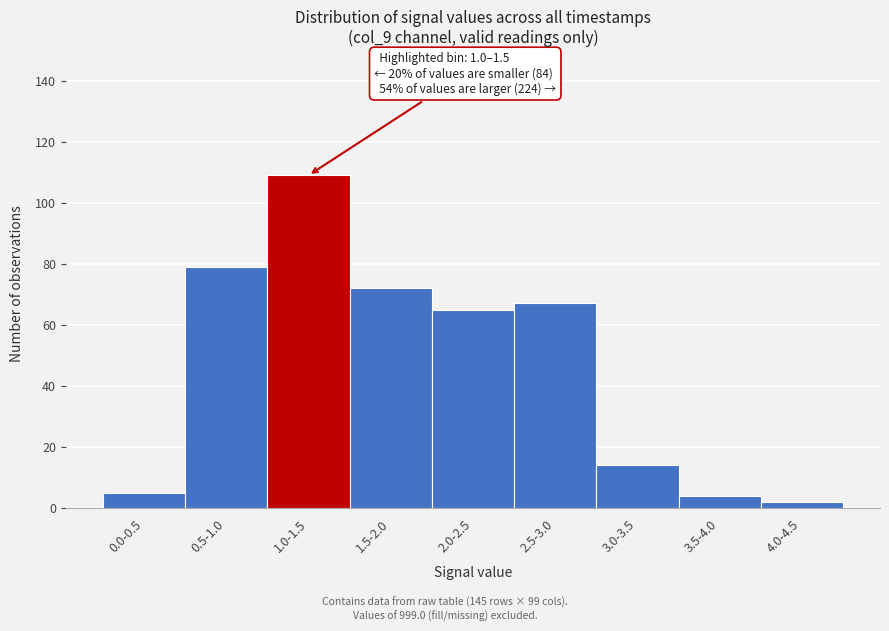

Reading right to left, extract all data points from this chart.

4.0-4.5=2	3.5-4.0=4	3.0-3.5=14	2.5-3.0=67	2.0-2.5=65	1.5-2.0=72	1.0-1.5=109	0.5-1.0=79	0.0-0.5=5